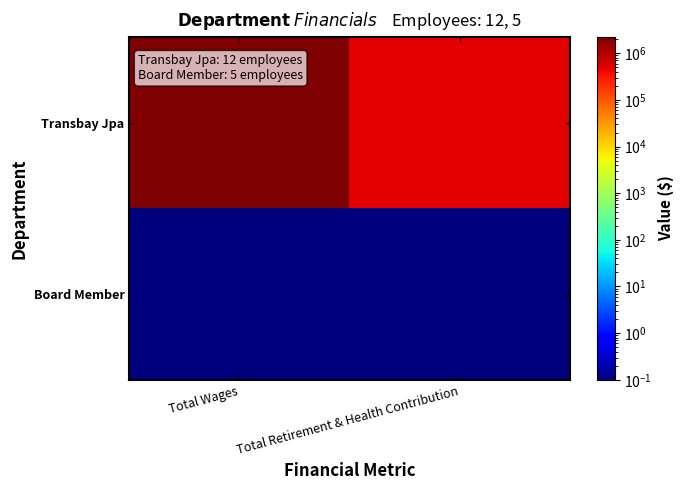

What is the total value across all series at Total Retirement & Health Contribution?

496046.1